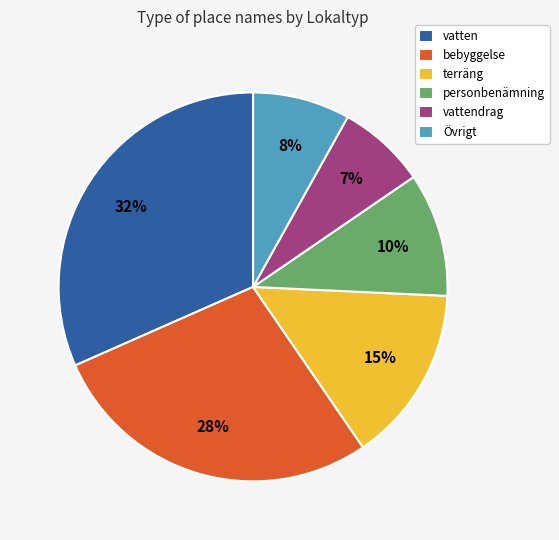

Is the sum of vatten and terräng greater than half?

No